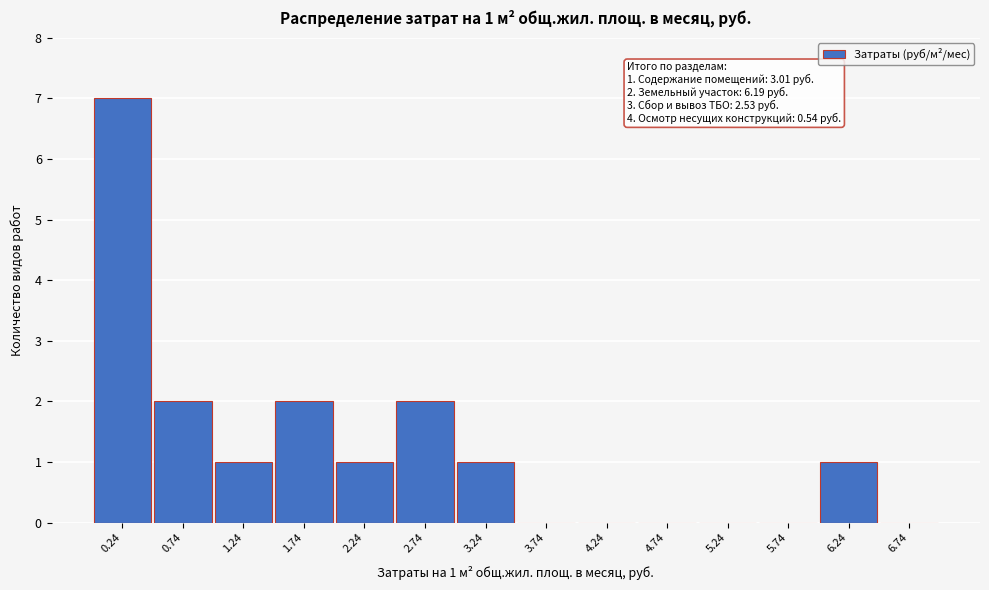

Over which range of the x-axis is the bar tallest?

0.0 to 0.5